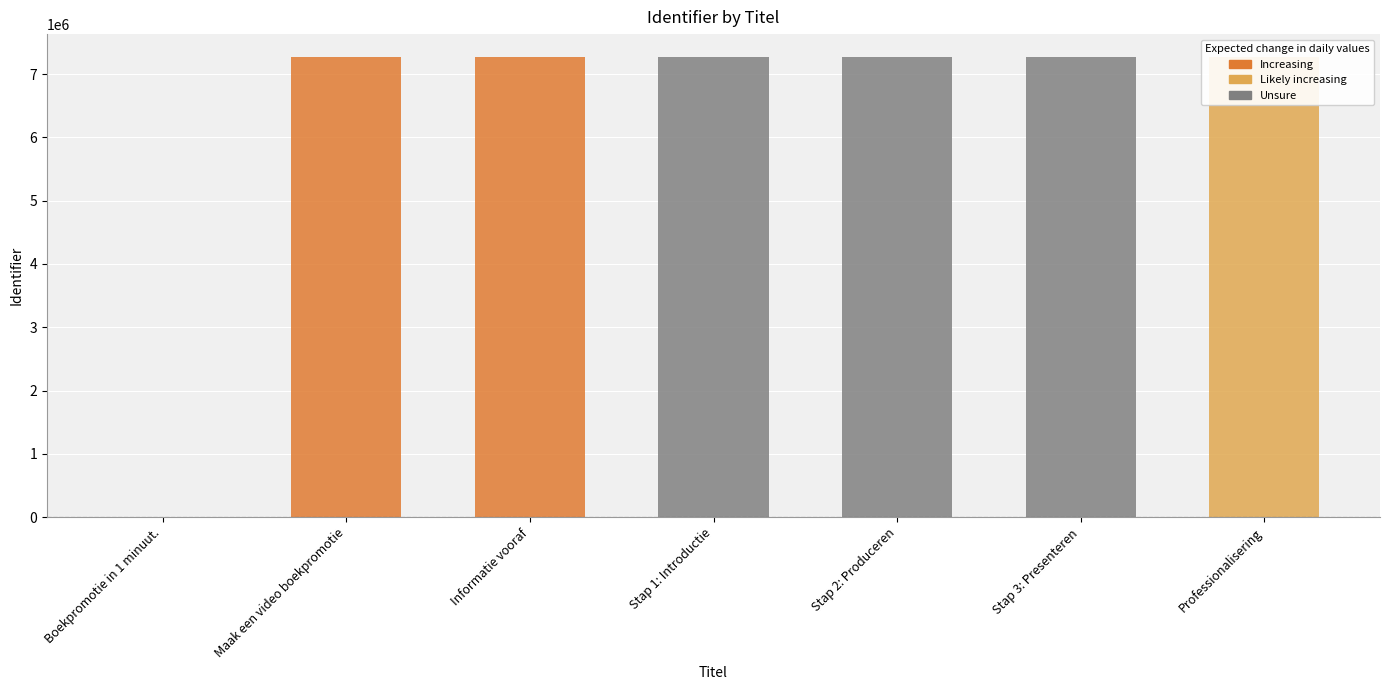

Between Stap 2: Produceren and Professionalisering, which is larger?

Professionalisering